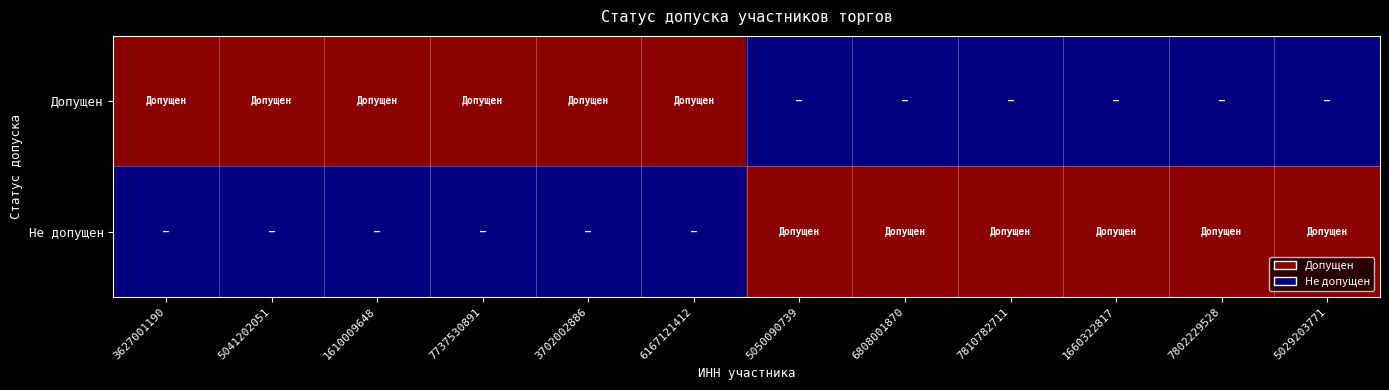

At how many categories does at least one series exceed 0?

12